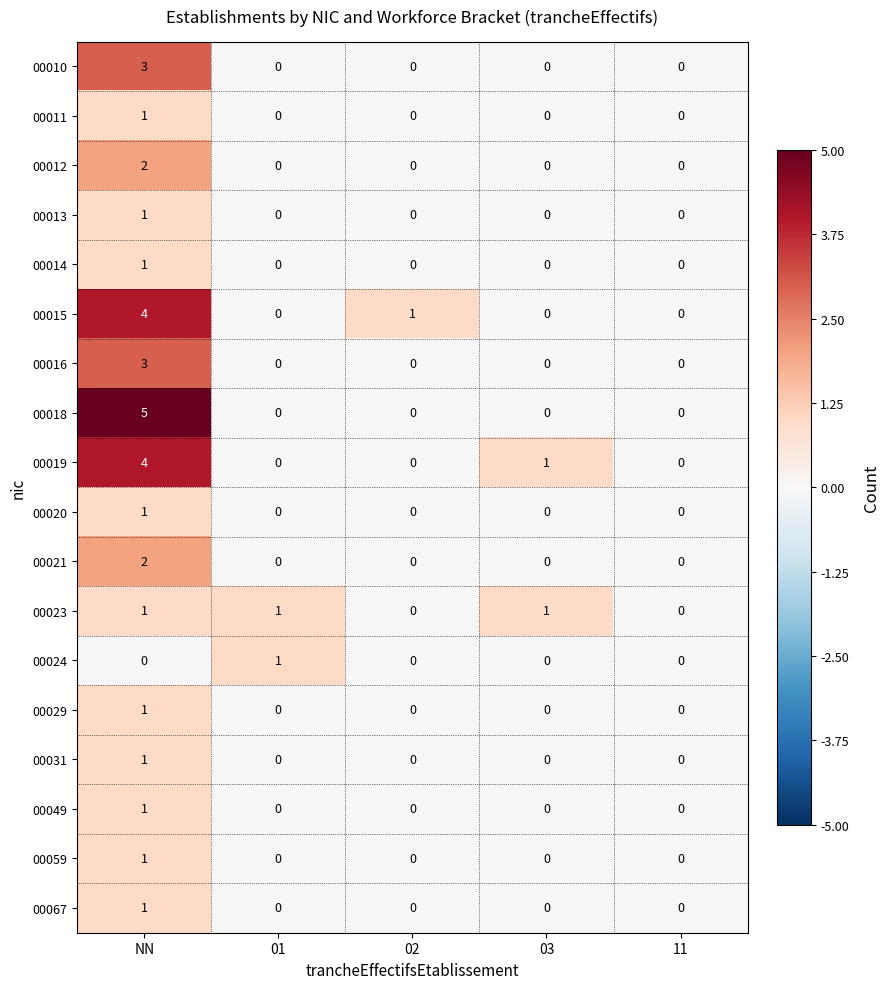

How many 00029 values are between 0 and 1?

5